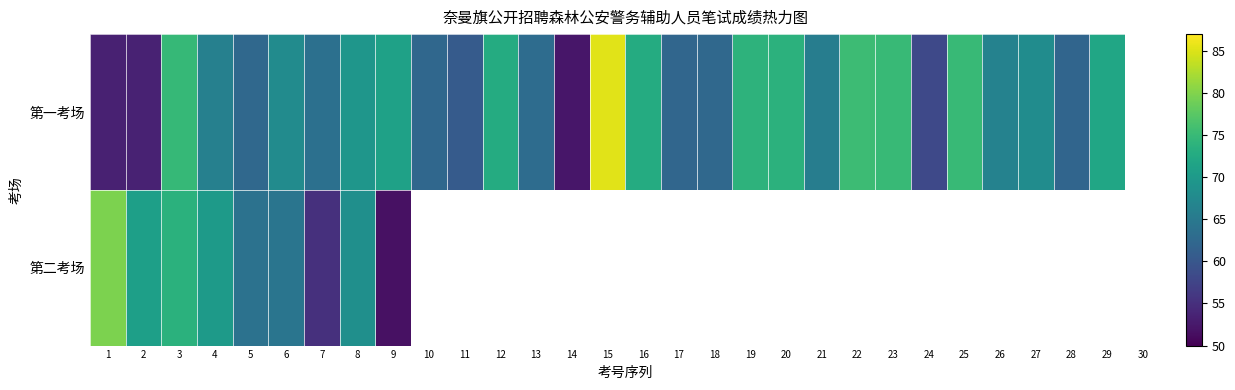

Which category has the lowest value in the 第一考场 series?

14